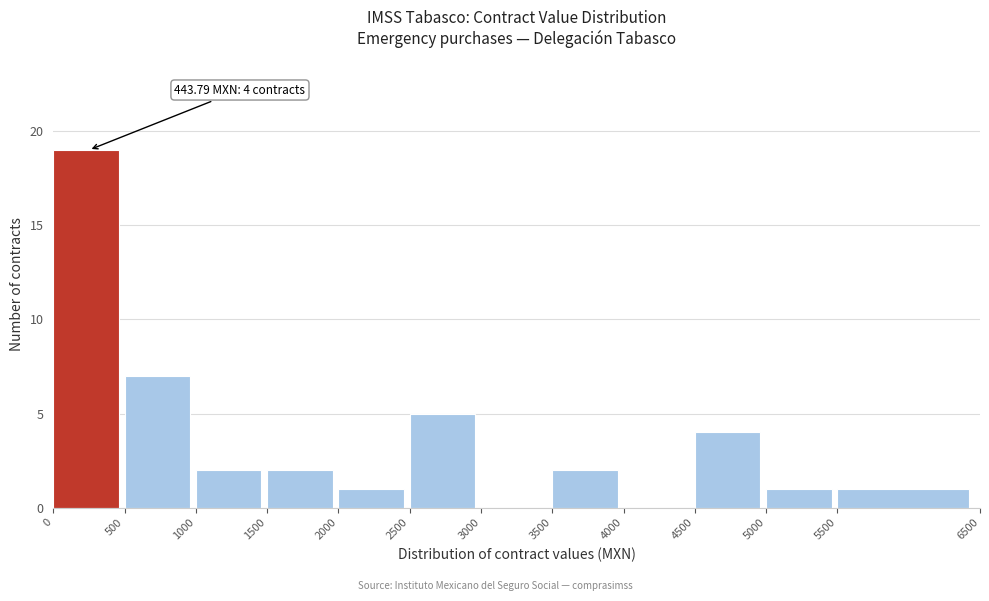

Over which range of the x-axis is the bar tallest?

0 to 500